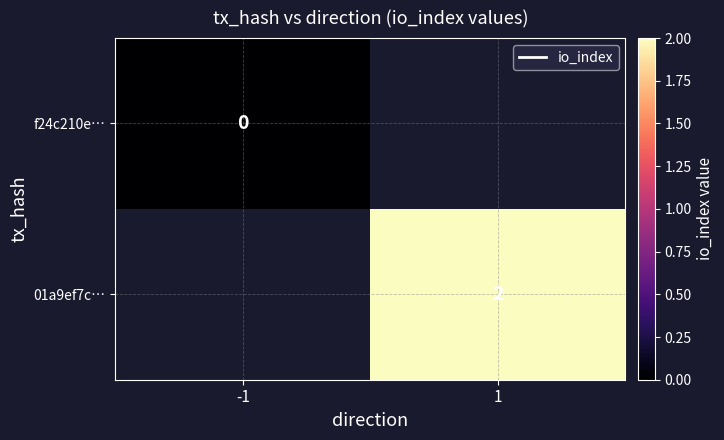

True or false: 01a9ef7c… has a value of 2 at 1.

True